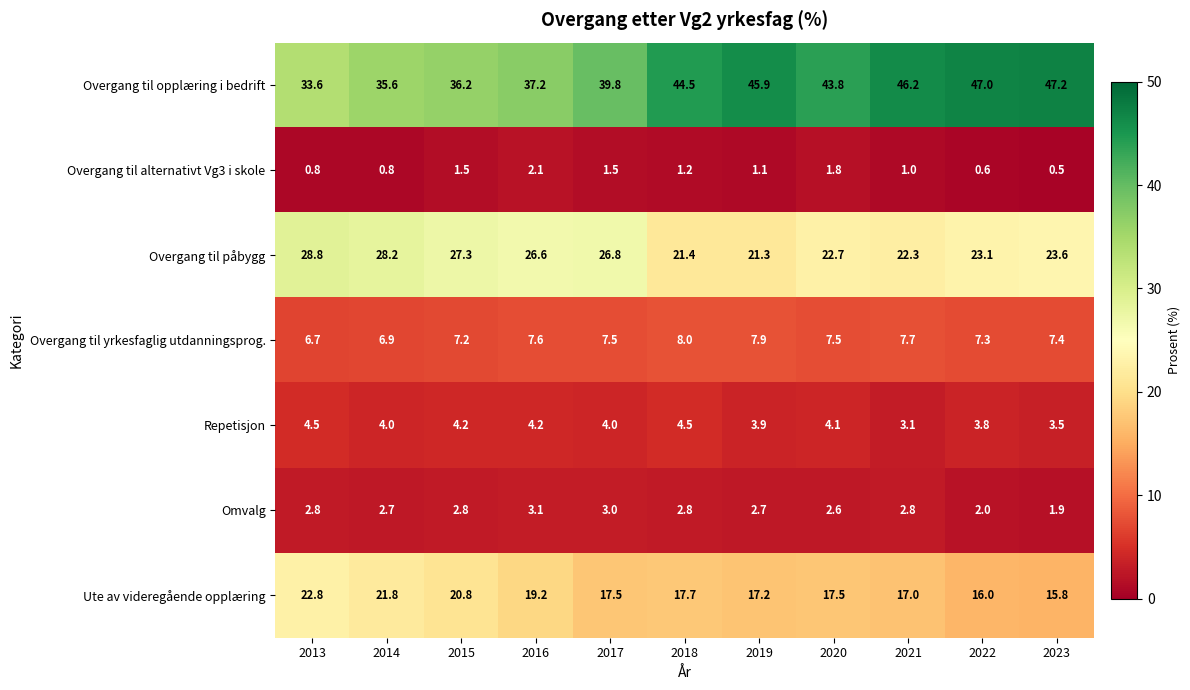

What is the greatest value displayed?

47.2